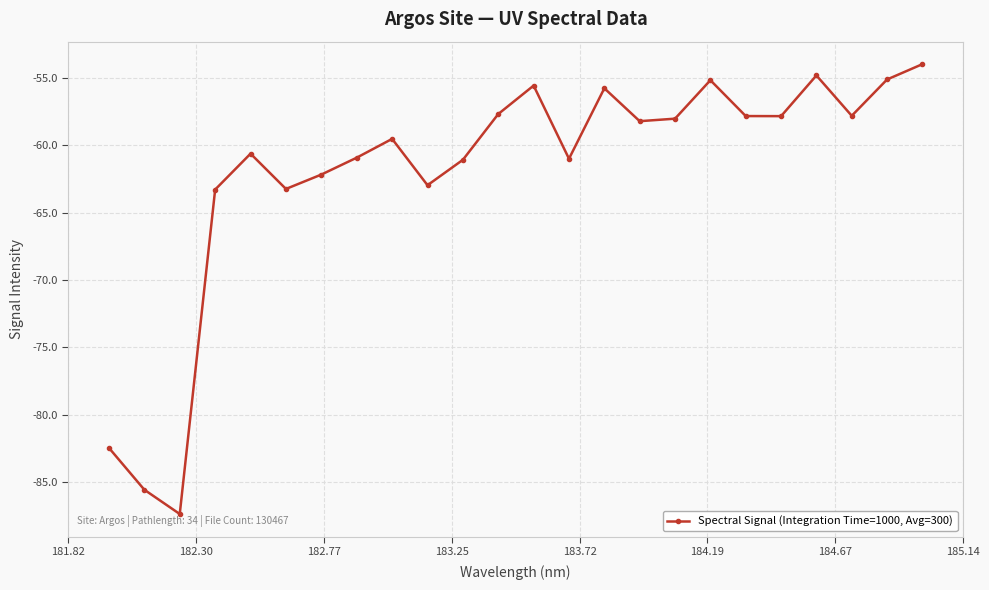

What is the value of the 21st point from the left?

-54.8